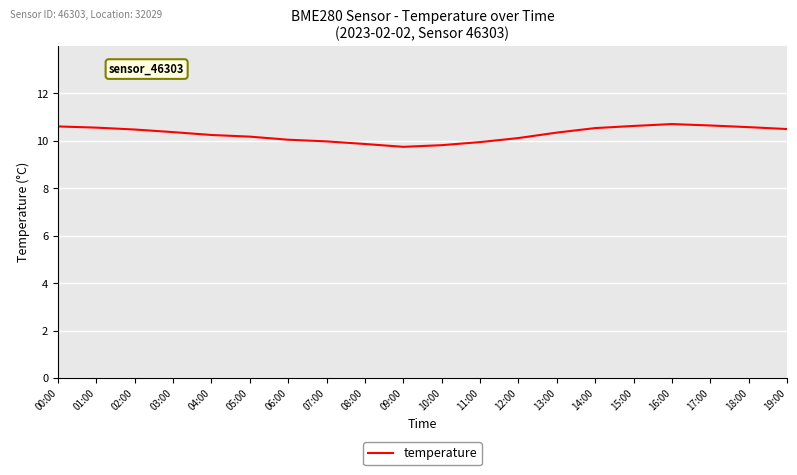

Read the value at 12:00.

10.1